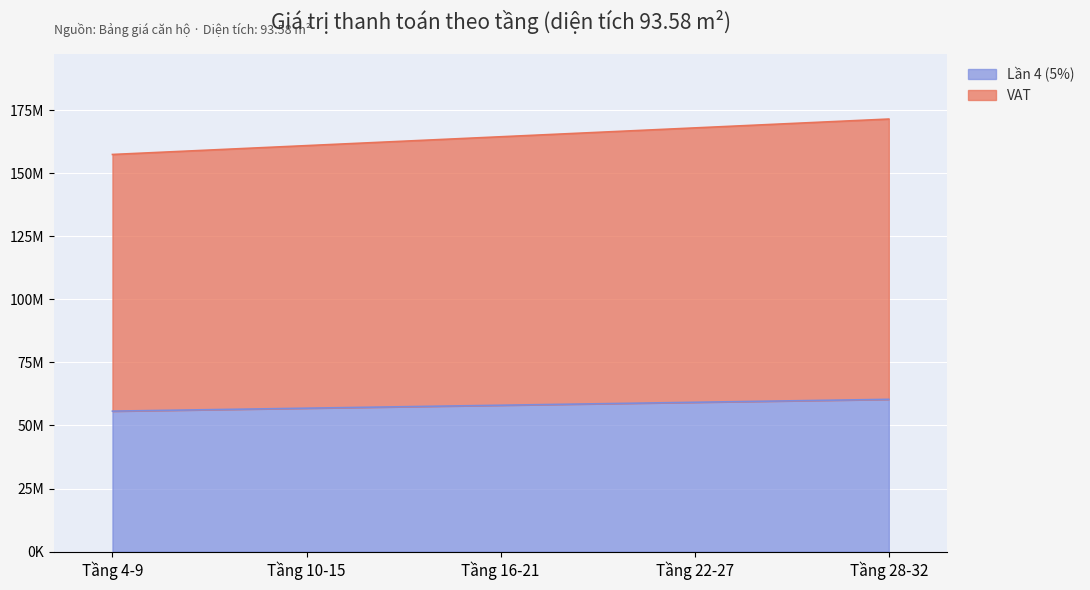

Does the chart display data point markers on the line(s)?

No